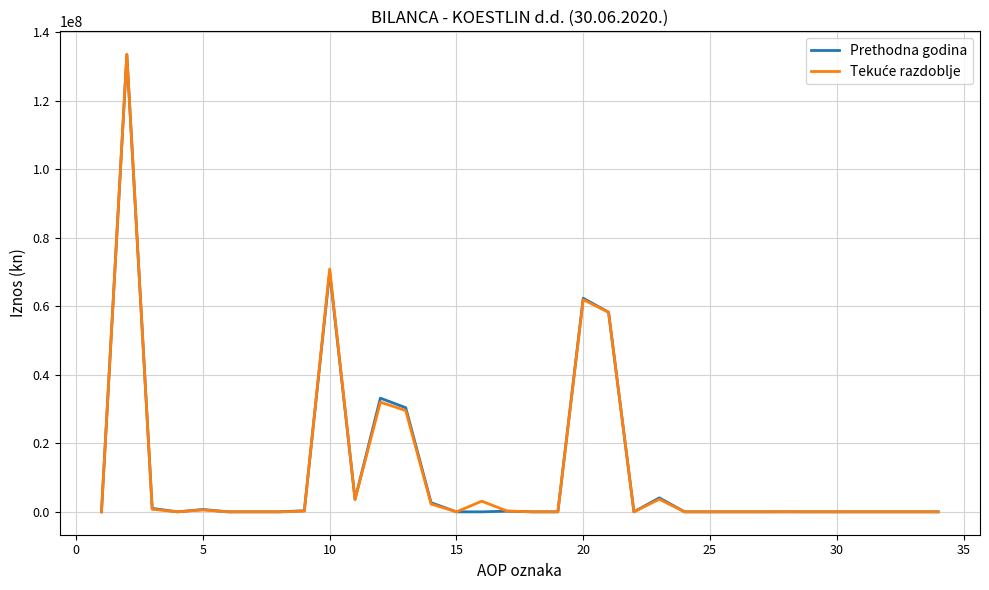

How many lines are shown in the chart?

2